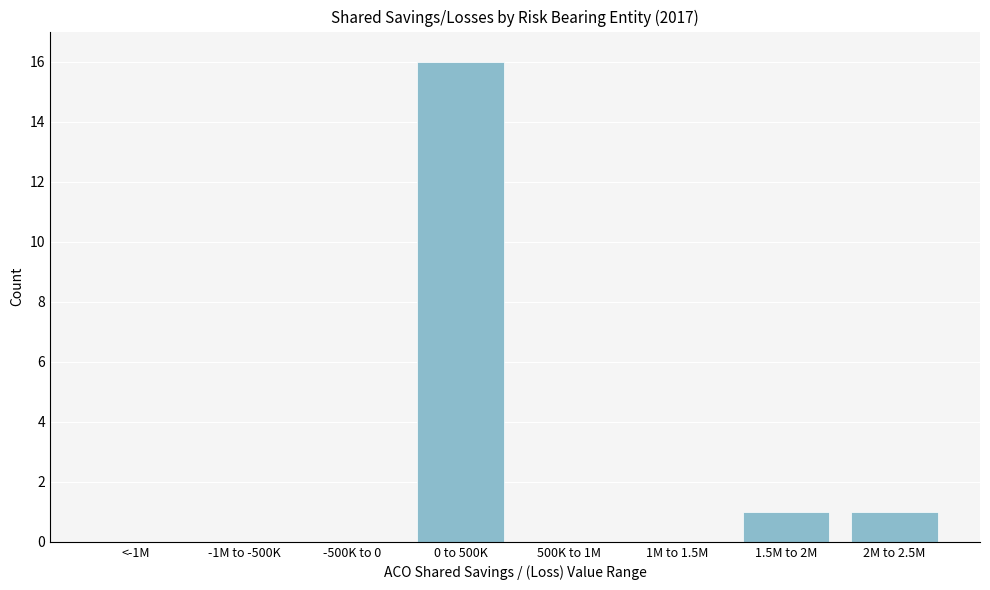

Reading right to left, transcribe all the data shown in this chart.

2M to 2.5M=1	1.5M to 2M=1	1M to 1.5M=0	500K to 1M=0	0 to 500K=16	-500K to 0=0	-1M to -500K=0	<-1M=0